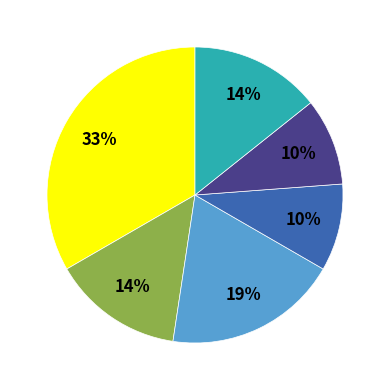

Does any single category account for the majority?

No